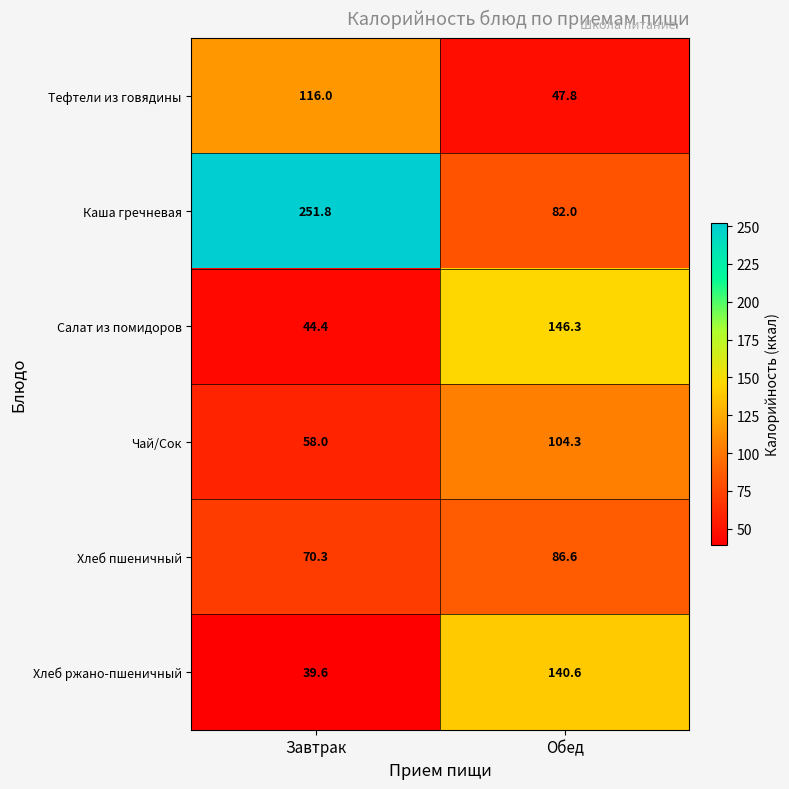

What is the sum of all Каша гречневая values?

333.8